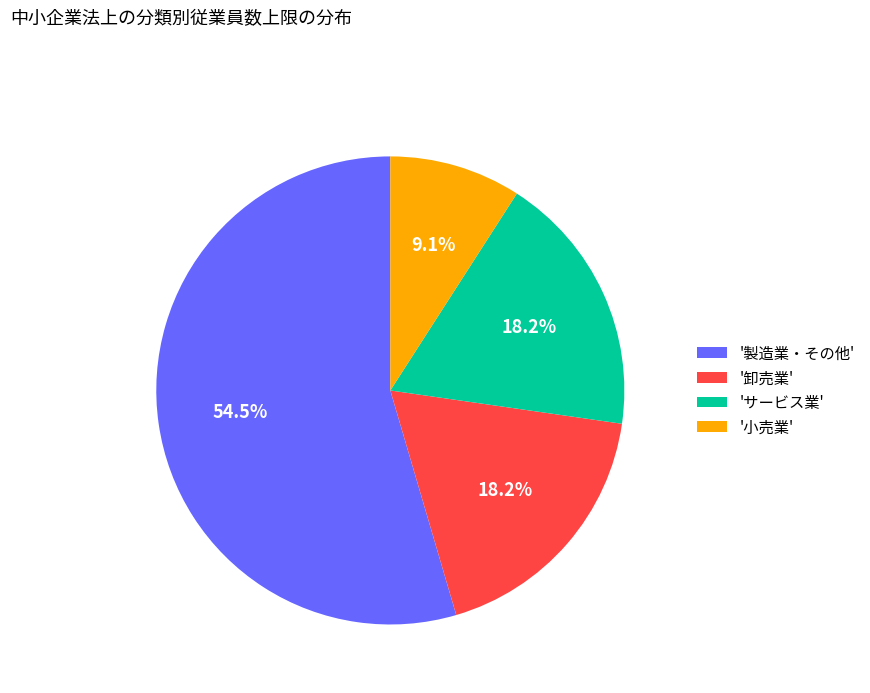

To the nearest percent, what is the difference between the largest and smallest slice percentages?

45%